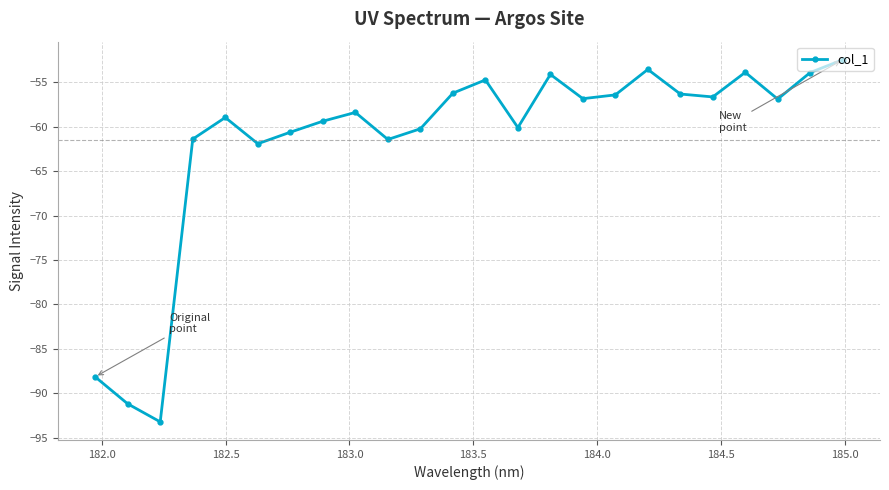

True or false: the data has more than 0 interior local peaks.

True